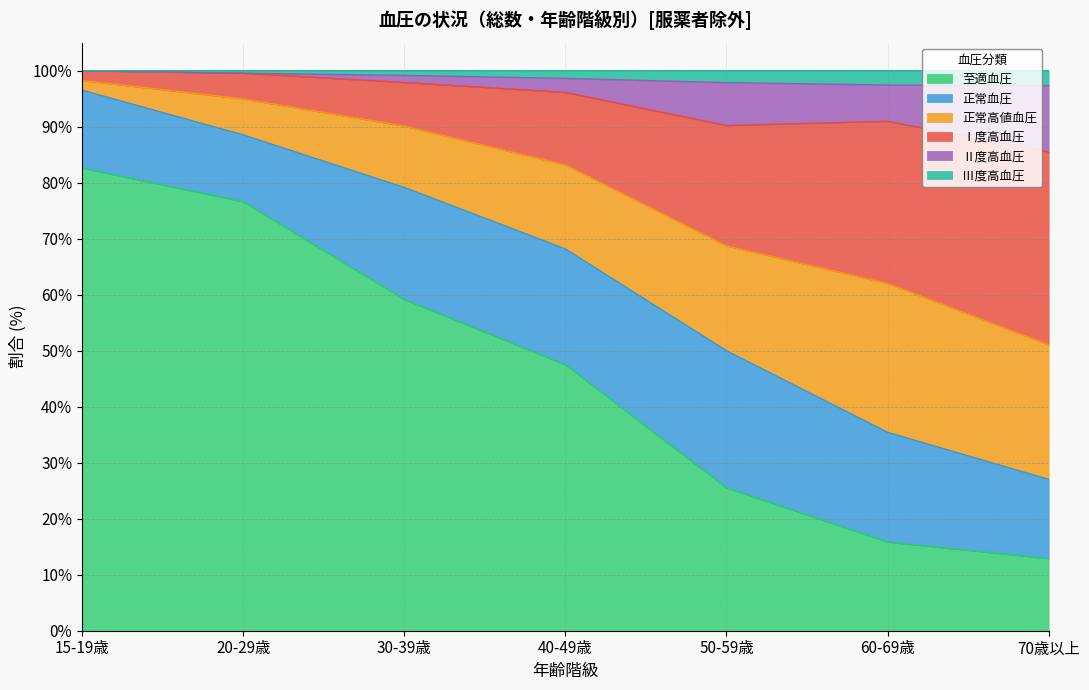

What is the lowest value of the 至適血圧 series?

12.9